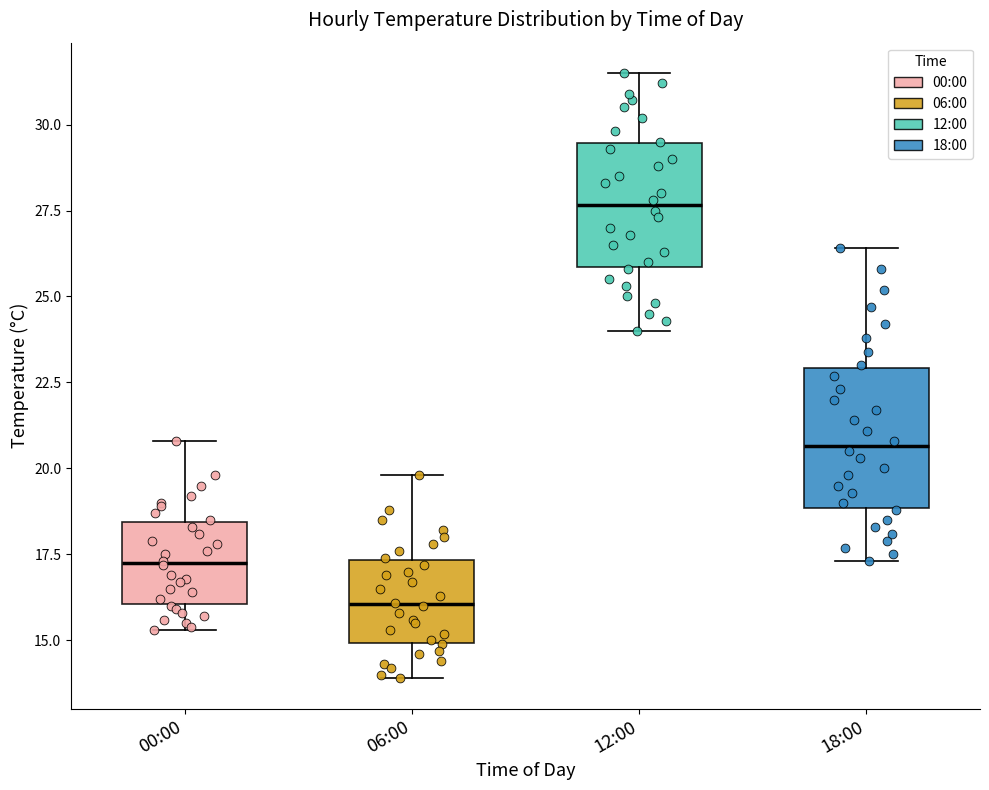

Reading left to right, read every box against the y-axis: the position of its median line, the range the box covers, and the ends of its whiskers. The values are not printed on the chart, so give them approximately, as read against the axis.

00:00: median 17.5, box 16.0 to 18.5, whiskers 15.5 to 21.0
06:00: median 16.0, box 15.0 to 17.5, whiskers 14.0 to 20.0
12:00: median 27.5, box 26.0 to 29.5, whiskers 24.0 to 31.5
18:00: median 20.5, box 19.0 to 23.0, whiskers 17.5 to 26.5